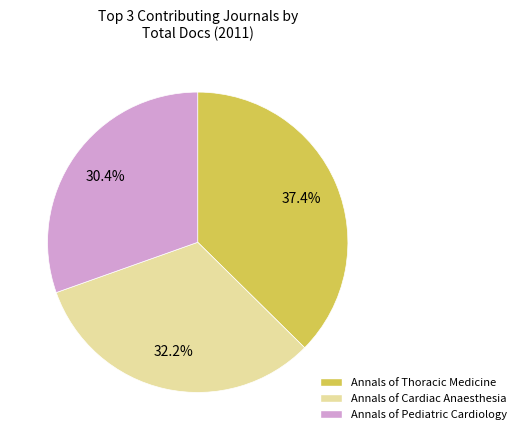

Does Annals of Pediatric Cardiology represent more than half of the total?

No